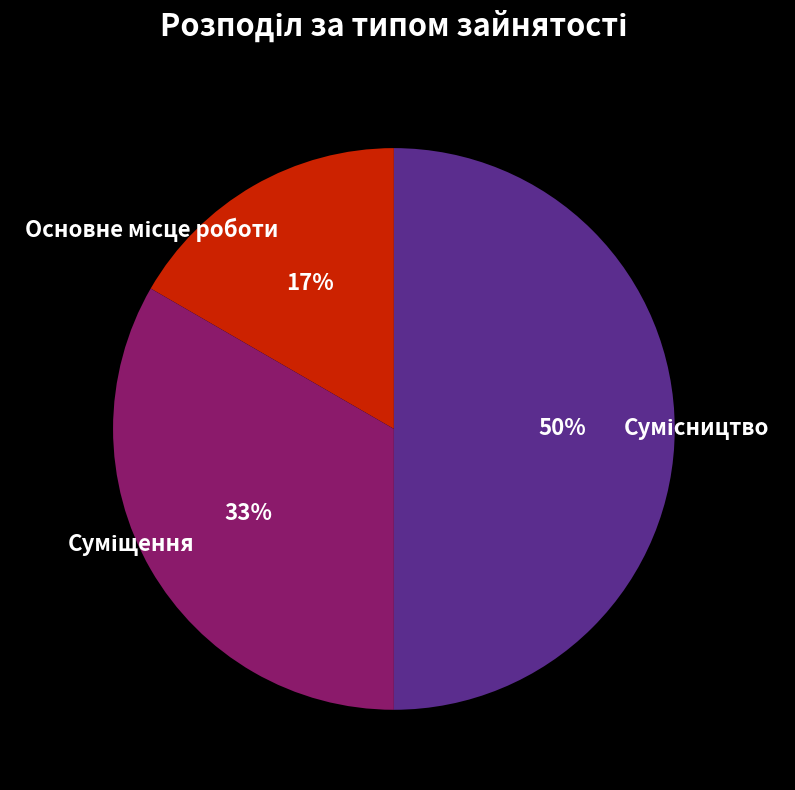

To the nearest percent, what is the average slice percentage?

33%